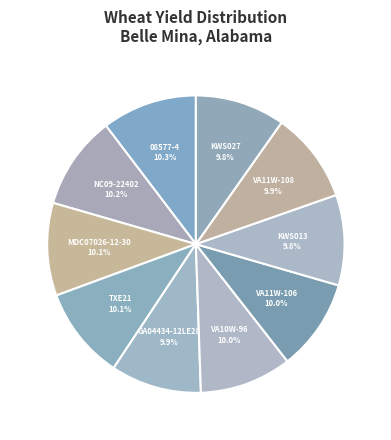

To the nearest percent, what percentage of the pie is MDC07026-12-30?

10%